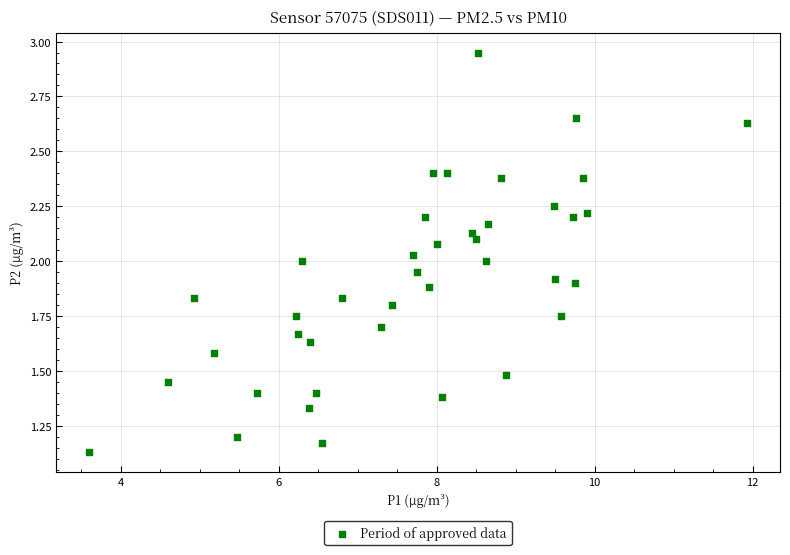

What is the range of X values (max minus min)?

8.3